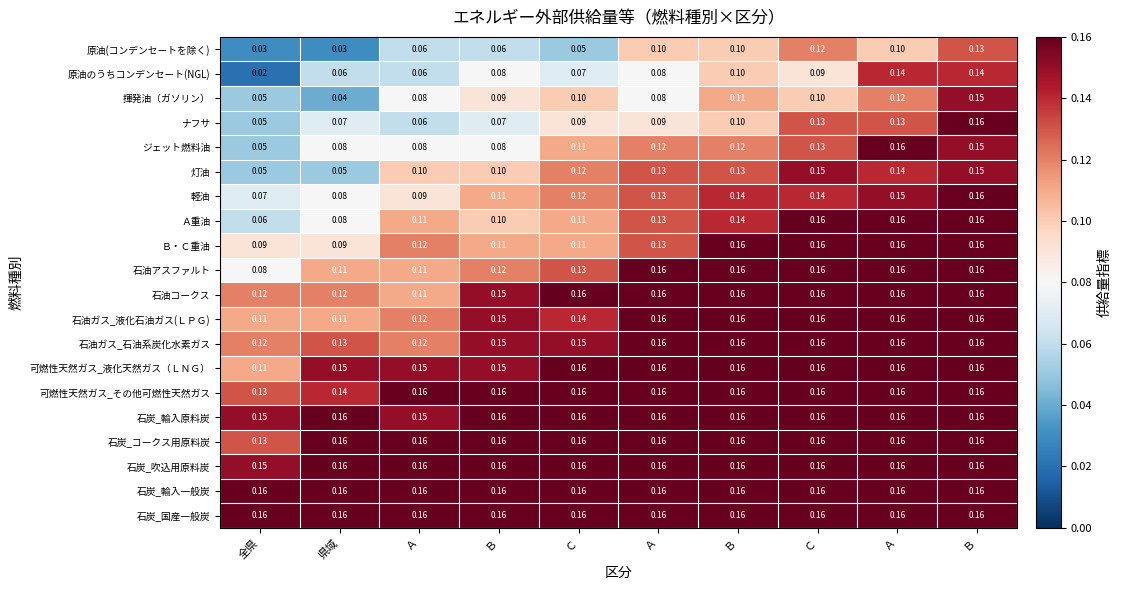

Reading left to right, what are all the values shown in this chart?

原油(コンデンセートを除く): 全県=0.0	県域=0.0	Ａ=0.1	Ｂ=0.1	Ｃ=0.1	Ａ=0.1	Ｂ=0.1	Ｃ=0.1	Ａ=0.1	Ｂ=0.1
原油のうちコンデンセート(NGL): 全県=0.0	県域=0.1	Ａ=0.1	Ｂ=0.1	Ｃ=0.1	Ａ=0.1	Ｂ=0.1	Ｃ=0.1	Ａ=0.1	Ｂ=0.1
揮発油（ガソリン）: 全県=0.1	県域=0.0	Ａ=0.1	Ｂ=0.1	Ｃ=0.1	Ａ=0.1	Ｂ=0.1	Ｃ=0.1	Ａ=0.1	Ｂ=0.1
ナフサ: 全県=0.1	県域=0.1	Ａ=0.1	Ｂ=0.1	Ｃ=0.1	Ａ=0.1	Ｂ=0.1	Ｃ=0.1	Ａ=0.1	Ｂ=0.2
ジェット燃料油: 全県=0.1	県域=0.1	Ａ=0.1	Ｂ=0.1	Ｃ=0.1	Ａ=0.1	Ｂ=0.1	Ｃ=0.1	Ａ=0.2	Ｂ=0.1
灯油: 全県=0.1	県域=0.1	Ａ=0.1	Ｂ=0.1	Ｃ=0.1	Ａ=0.1	Ｂ=0.1	Ｃ=0.1	Ａ=0.1	Ｂ=0.1
軽油: 全県=0.1	県域=0.1	Ａ=0.1	Ｂ=0.1	Ｃ=0.1	Ａ=0.1	Ｂ=0.1	Ｃ=0.1	Ａ=0.1	Ｂ=0.2
Ａ重油: 全県=0.1	県域=0.1	Ａ=0.1	Ｂ=0.1	Ｃ=0.1	Ａ=0.1	Ｂ=0.1	Ｃ=0.2	Ａ=0.2	Ｂ=0.2
Ｂ・Ｃ重油: 全県=0.1	県域=0.1	Ａ=0.1	Ｂ=0.1	Ｃ=0.1	Ａ=0.1	Ｂ=0.2	Ｃ=0.2	Ａ=0.2	Ｂ=0.2
石油アスファルト: 全県=0.1	県域=0.1	Ａ=0.1	Ｂ=0.1	Ｃ=0.1	Ａ=0.2	Ｂ=0.2	Ｃ=0.2	Ａ=0.2	Ｂ=0.2
石油コークス: 全県=0.1	県域=0.1	Ａ=0.1	Ｂ=0.1	Ｃ=0.2	Ａ=0.2	Ｂ=0.2	Ｃ=0.2	Ａ=0.2	Ｂ=0.2
石油ガス_液化石油ガス(ＬＰＧ): 全県=0.1	県域=0.1	Ａ=0.1	Ｂ=0.1	Ｃ=0.1	Ａ=0.2	Ｂ=0.2	Ｃ=0.2	Ａ=0.2	Ｂ=0.2
石油ガス_石油系炭化水素ガス: 全県=0.1	県域=0.1	Ａ=0.1	Ｂ=0.1	Ｃ=0.1	Ａ=0.2	Ｂ=0.2	Ｃ=0.2	Ａ=0.2	Ｂ=0.2
可燃性天然ガス_液化天然ガス（ＬＮＧ）: 全県=0.1	県域=0.1	Ａ=0.1	Ｂ=0.1	Ｃ=0.2	Ａ=0.2	Ｂ=0.2	Ｃ=0.2	Ａ=0.2	Ｂ=0.2
可燃性天然ガス_その他可燃性天然ガス: 全県=0.1	県域=0.1	Ａ=0.2	Ｂ=0.2	Ｃ=0.2	Ａ=0.2	Ｂ=0.2	Ｃ=0.2	Ａ=0.2	Ｂ=0.2
石炭_輸入原料炭: 全県=0.1	県域=0.2	Ａ=0.1	Ｂ=0.2	Ｃ=0.2	Ａ=0.2	Ｂ=0.2	Ｃ=0.2	Ａ=0.2	Ｂ=0.2
石炭_コークス用原料炭: 全県=0.1	県域=0.2	Ａ=0.2	Ｂ=0.2	Ｃ=0.2	Ａ=0.2	Ｂ=0.2	Ｃ=0.2	Ａ=0.2	Ｂ=0.2
石炭_吹込用原料炭: 全県=0.1	県域=0.2	Ａ=0.2	Ｂ=0.2	Ｃ=0.2	Ａ=0.2	Ｂ=0.2	Ｃ=0.2	Ａ=0.2	Ｂ=0.2
石炭_輸入一般炭: 全県=0.2	県域=0.2	Ａ=0.2	Ｂ=0.2	Ｃ=0.2	Ａ=0.2	Ｂ=0.2	Ｃ=0.2	Ａ=0.2	Ｂ=0.2
石炭_国産一般炭: 全県=0.2	県域=0.2	Ａ=0.2	Ｂ=0.2	Ｃ=0.2	Ａ=0.2	Ｂ=0.2	Ｃ=0.2	Ａ=0.2	Ｂ=0.2